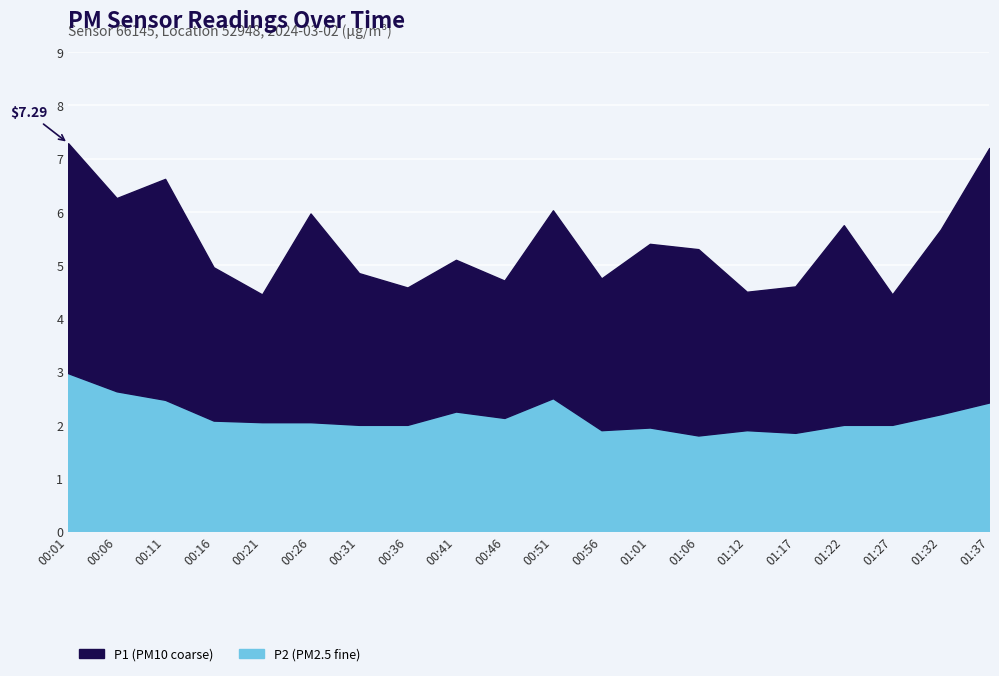

How many points are higher than both their immediate neighbors (excluding endpoints)?

4